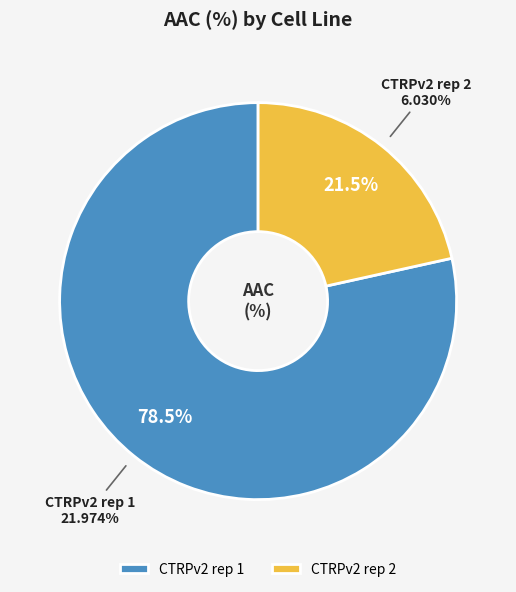

Which slice is the smallest?

CTRPv2 rep 2